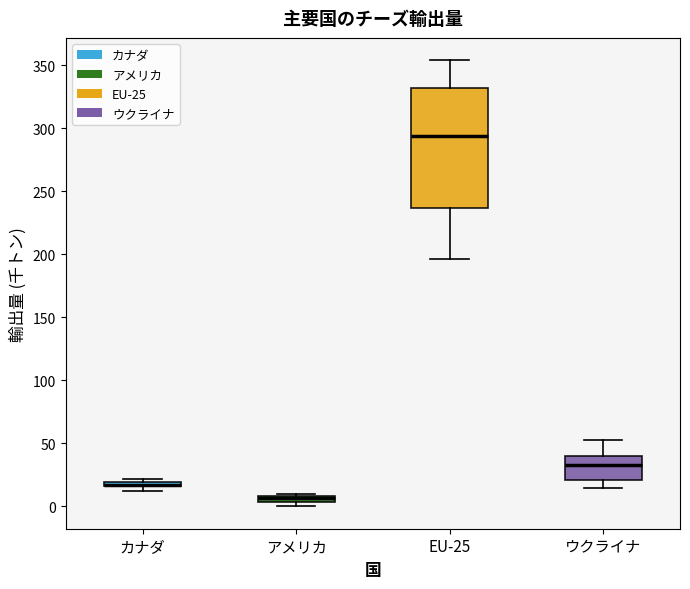

Where is the upper edge of the box for アメリカ on the y-axis? The values are not printed on the chart, so give them approximately, as read against the axis.

10